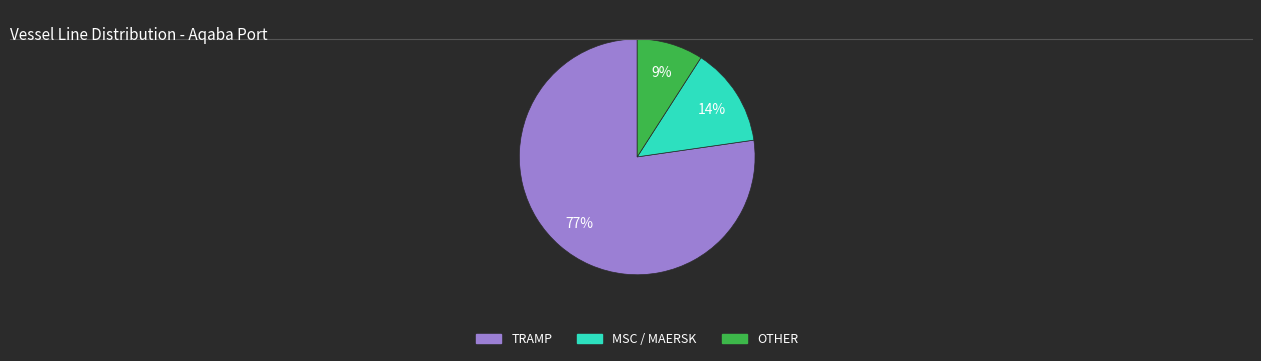

Does any single category account for the majority?

Yes